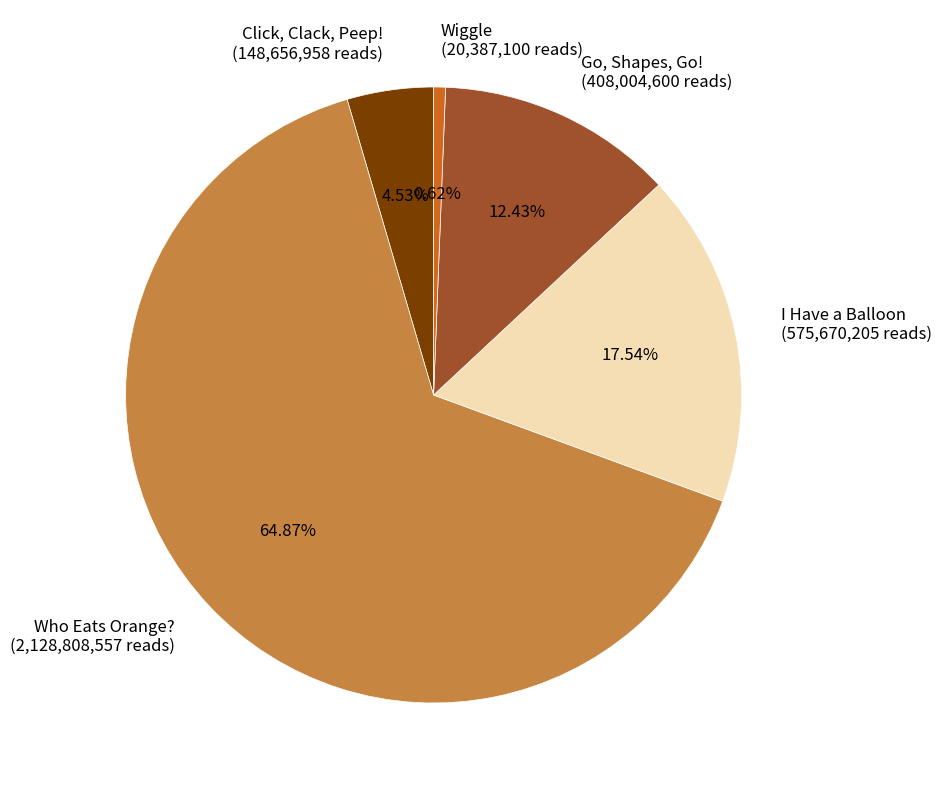

Does Go, Shapes, Go! account for over 50% of the chart?

No